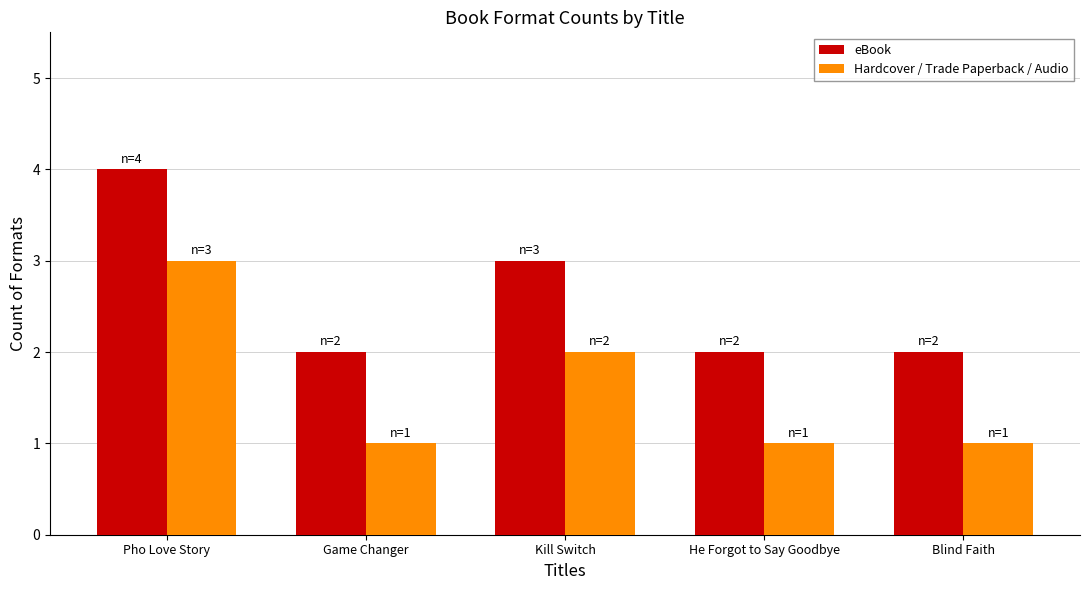

Is it true that Hardcover / Trade Paperback / Audio equals 1 at Game Changer?

True